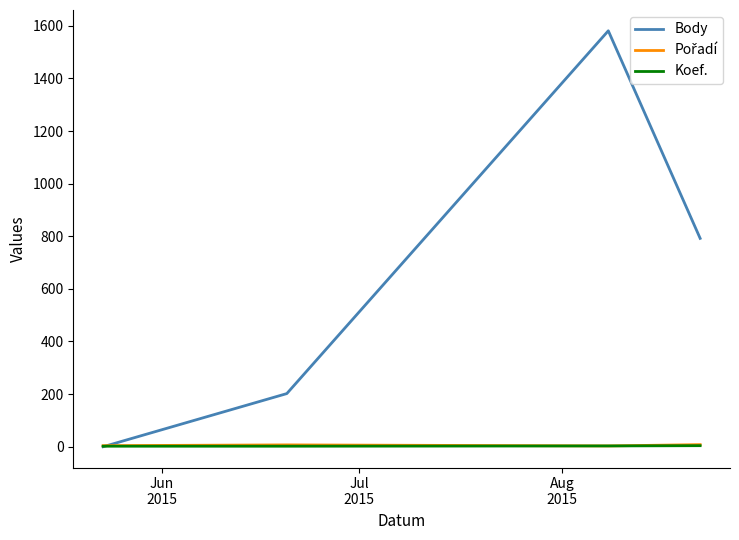

How many times do Koef. and Body cross each other?

1